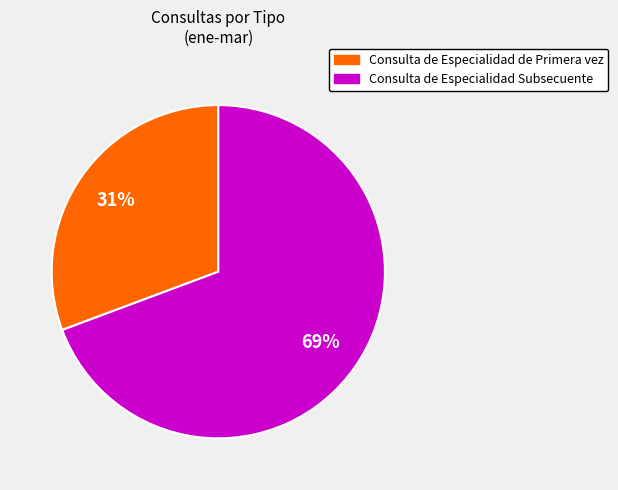

What is the majority slice?

Consulta de Especialidad Subsecuente